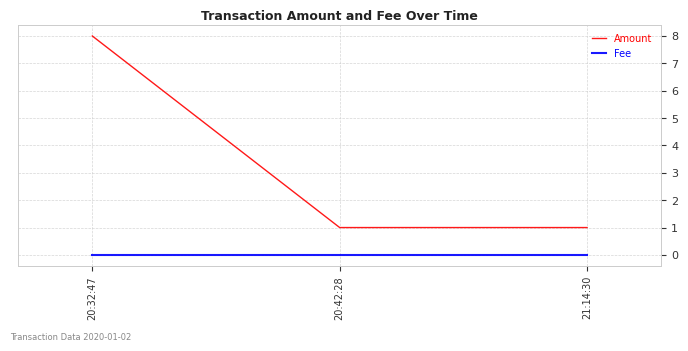

The Fee series shows 0.0 at 21:14:30. True or false?

True